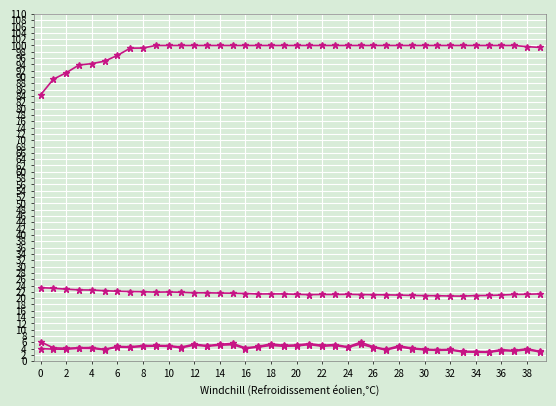

Count the number of categories in the chart.

40